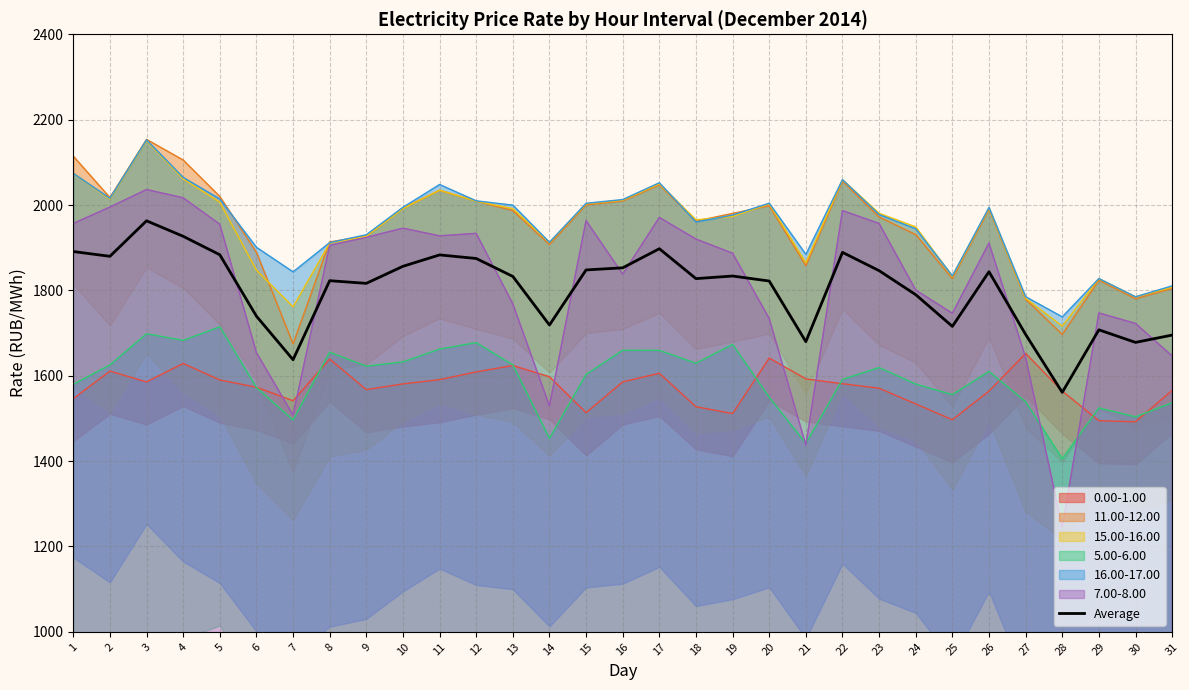

What is the difference between the second highest and minimum values?

365.6